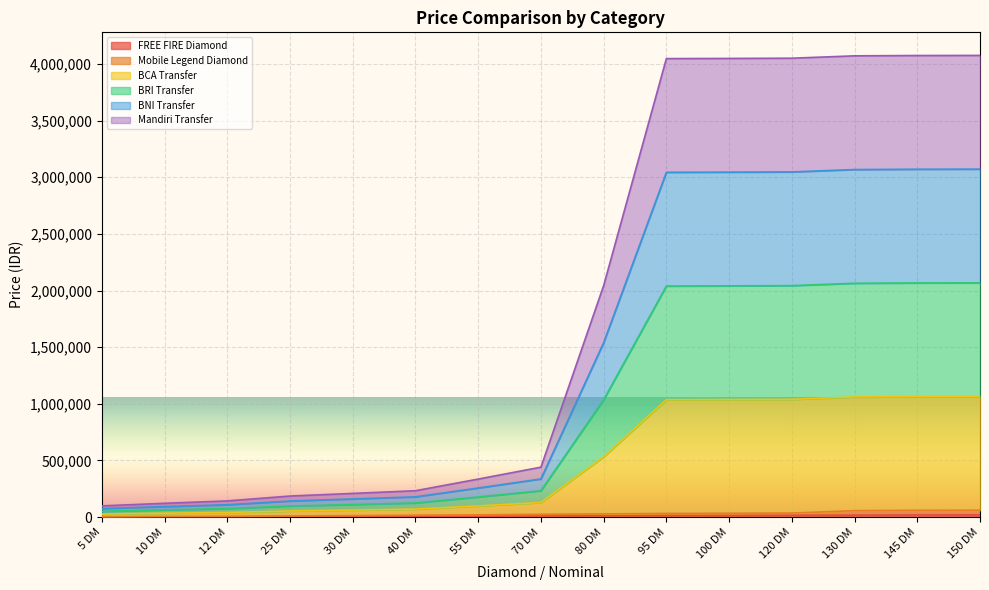

Count the number of data series in this chart.

6